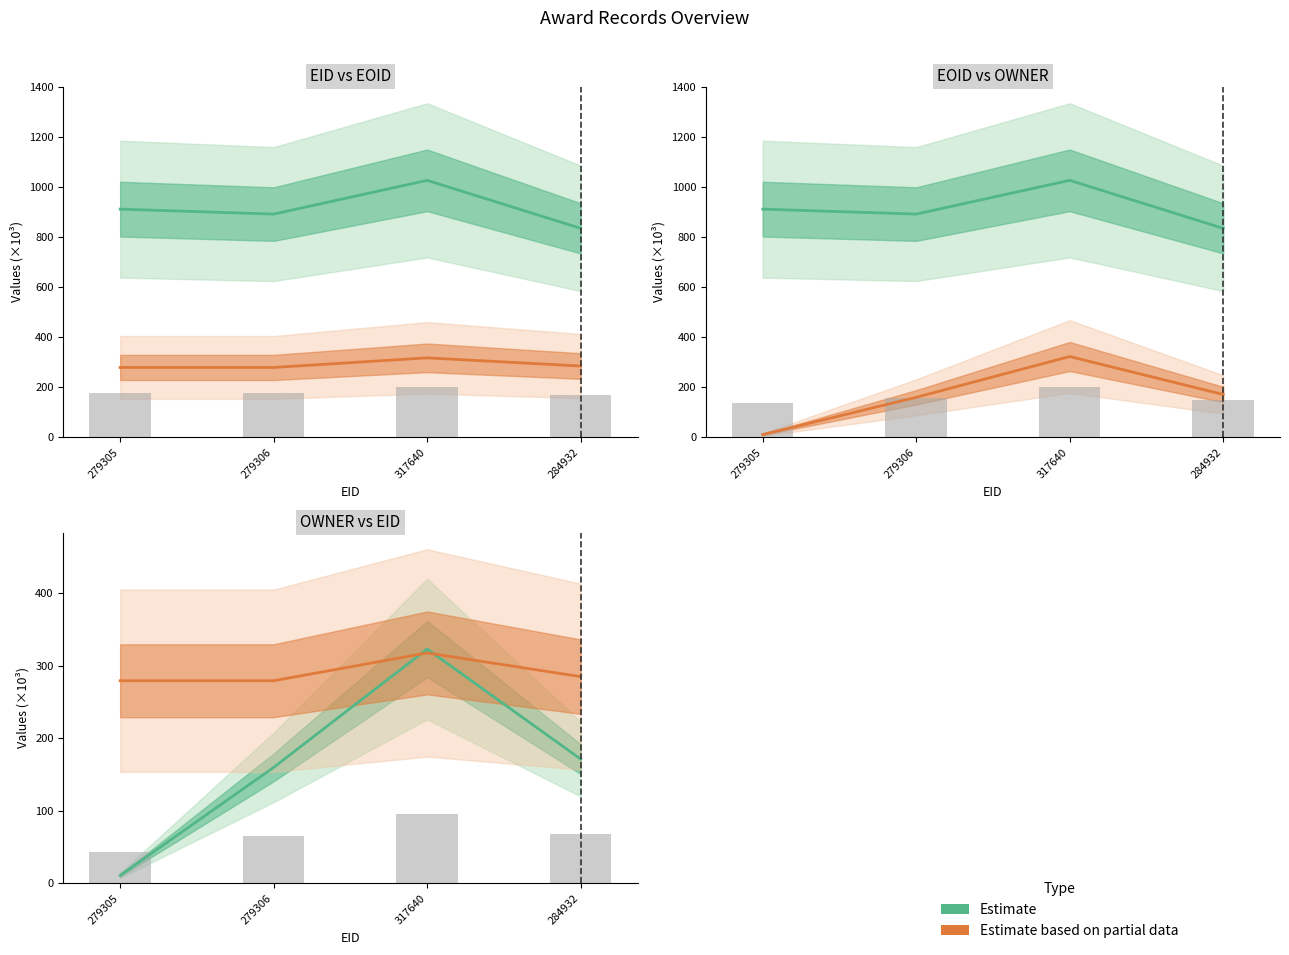

What is the label of the 1st bar from the left?

279305